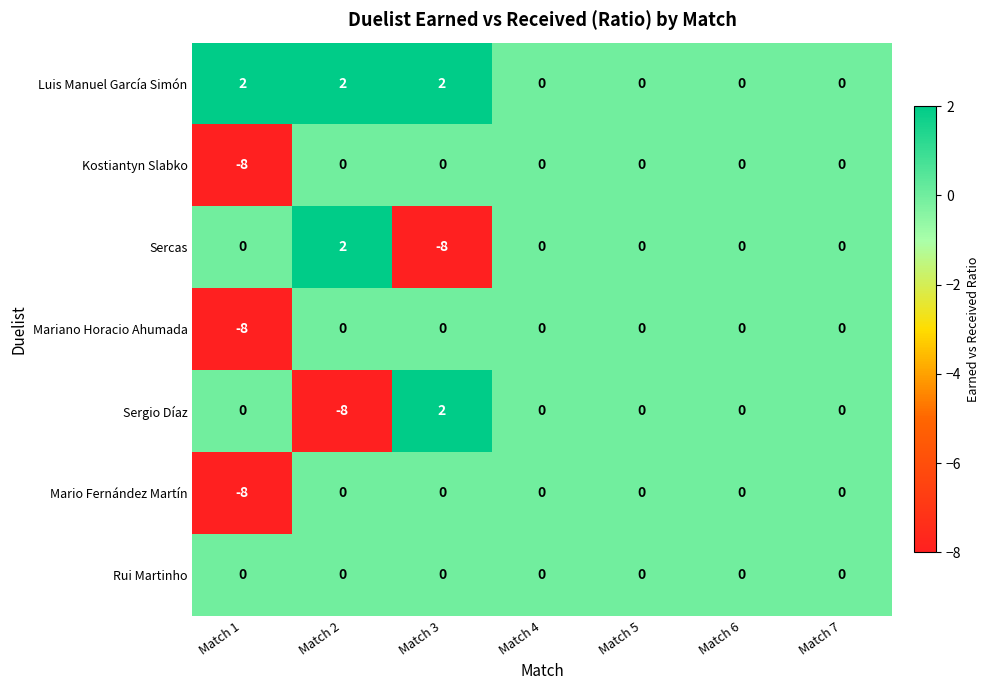

What is the sum of all Sercas values?

-6